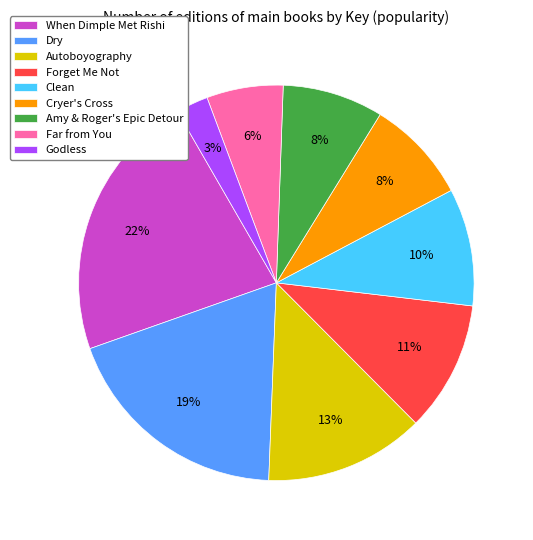

Is there a majority slice in this chart?

No